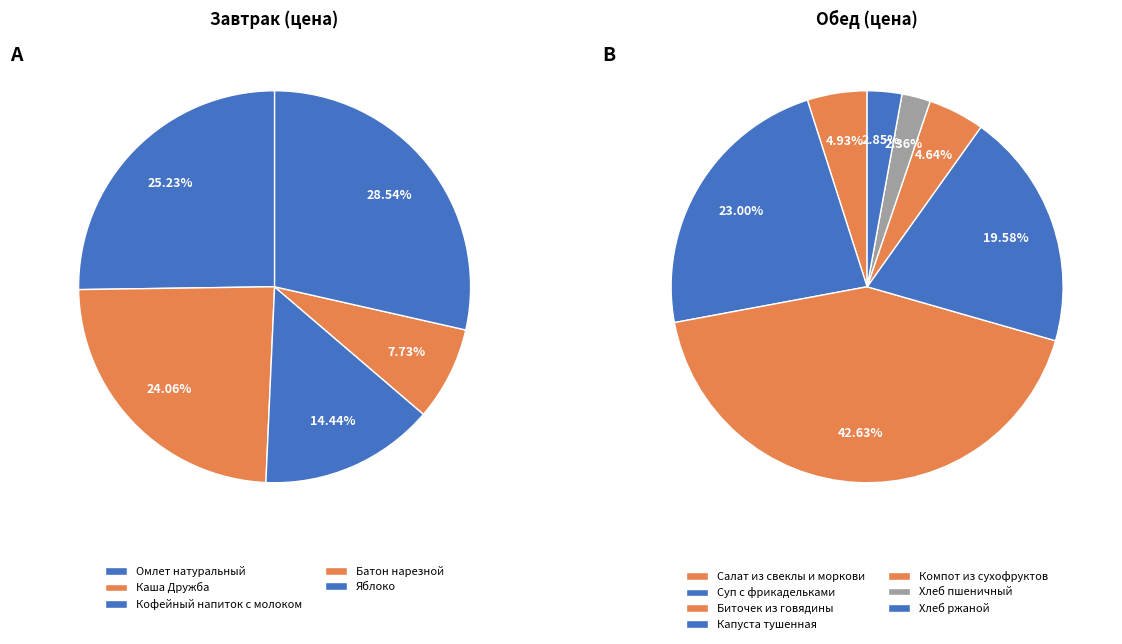

How many slices are in this pie chart?

12